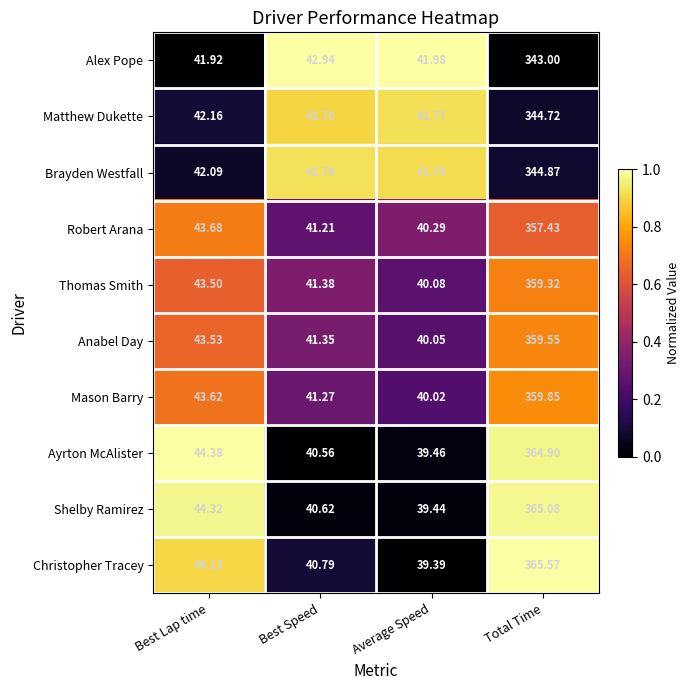

At which label does Shelby Ramirez reach its minimum?

Average Speed